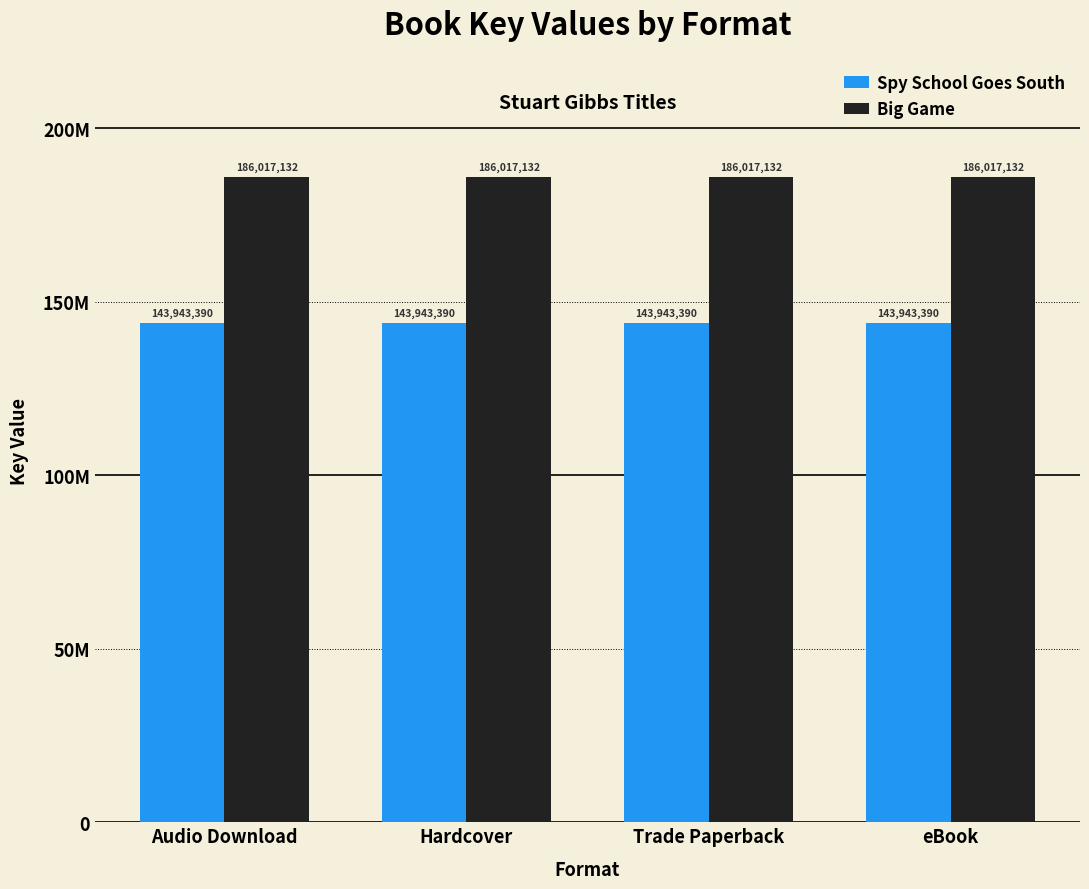

Reading right to left, what are all the values shown in this chart?

Spy School Goes South: 143943390	143943390	143943390	143943390
Big Game: 186017132	186017132	186017132	186017132